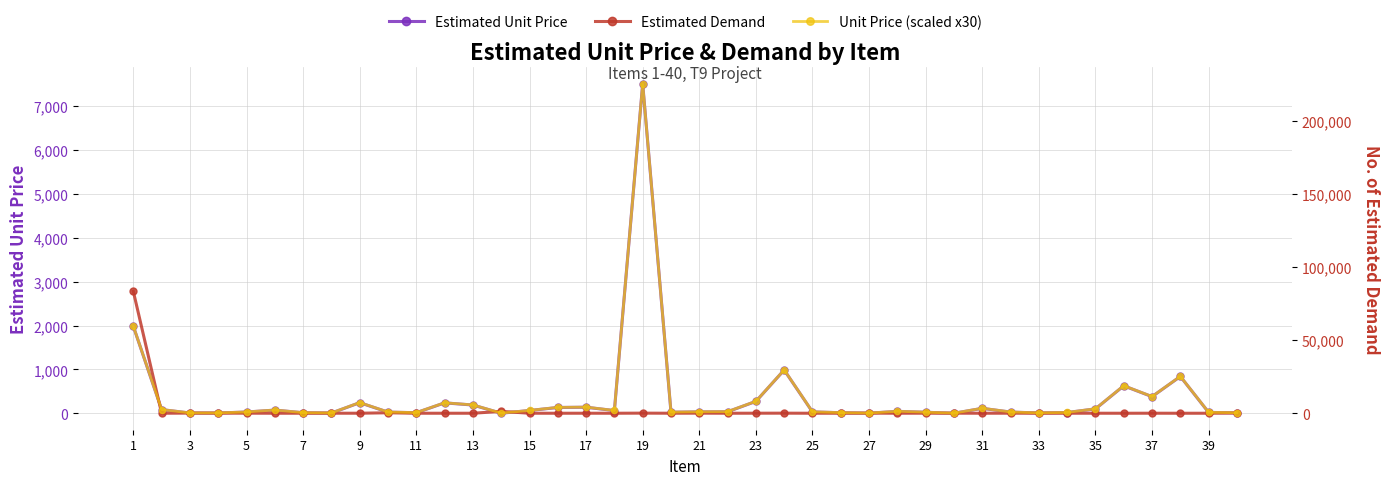

Does the chart have visible grid lines?

Yes